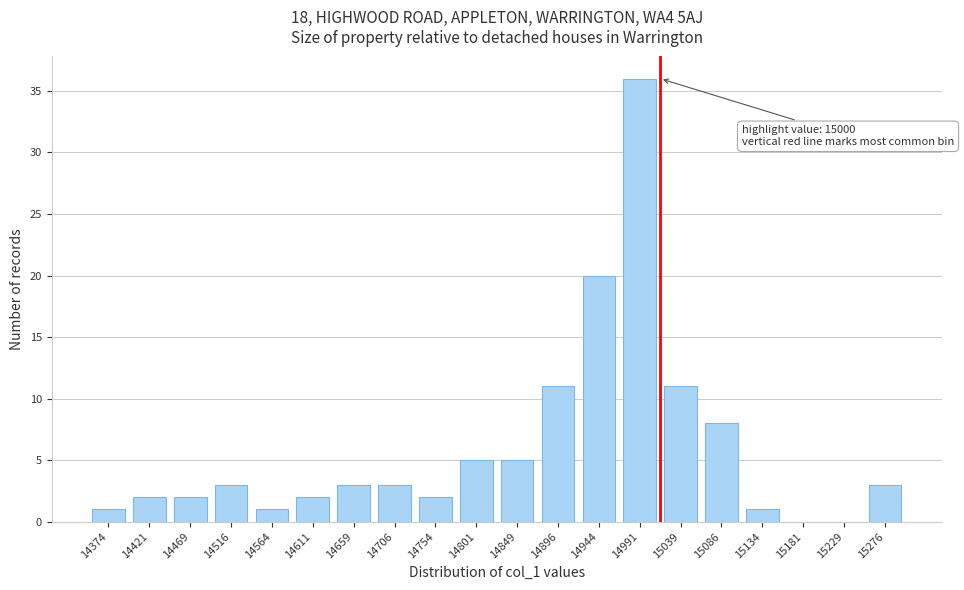

Reading left to right, transcribe all the data shown in this chart.

14374=1	14421=2	14469=2	14516=3	14564=1	14611=2	14659=3	14706=3	14754=2	14801=5	14849=5	14896=11	14944=20	14991=36	15039=11	15086=8	15134=1	15181=0	15229=0	15276=3